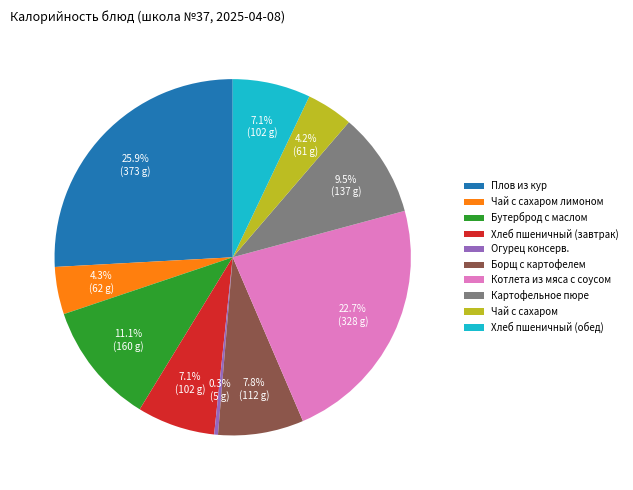

Does any single category account for the majority?

No